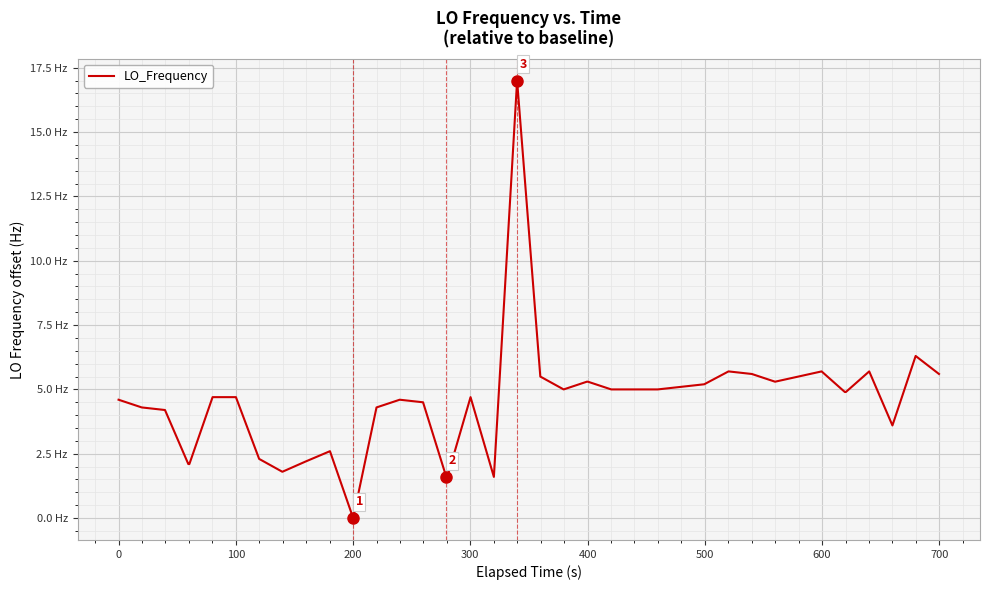

Does the chart display data point markers on the line(s)?

No